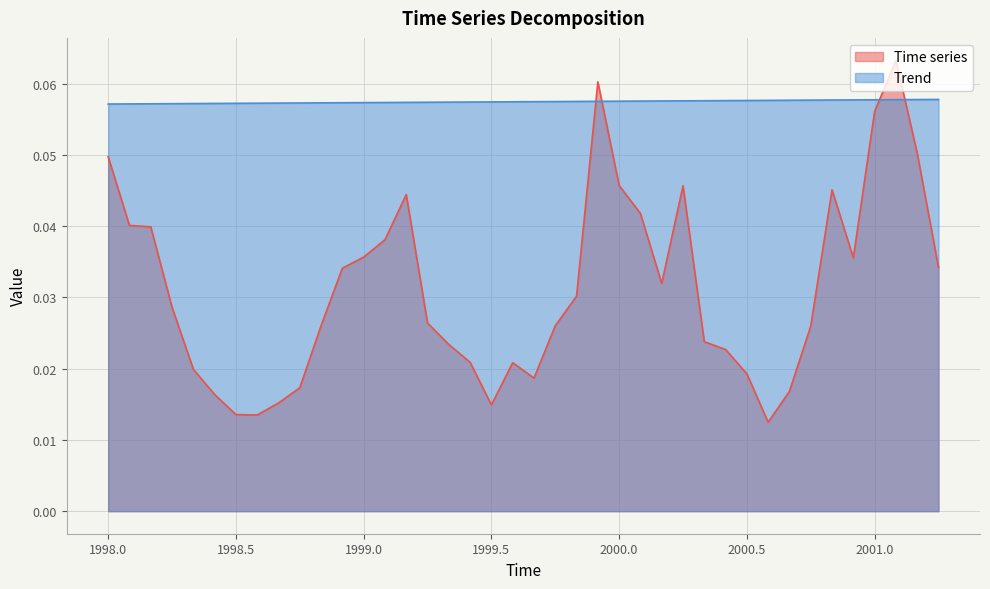

How many intersections are there between Time series and Trend?

4